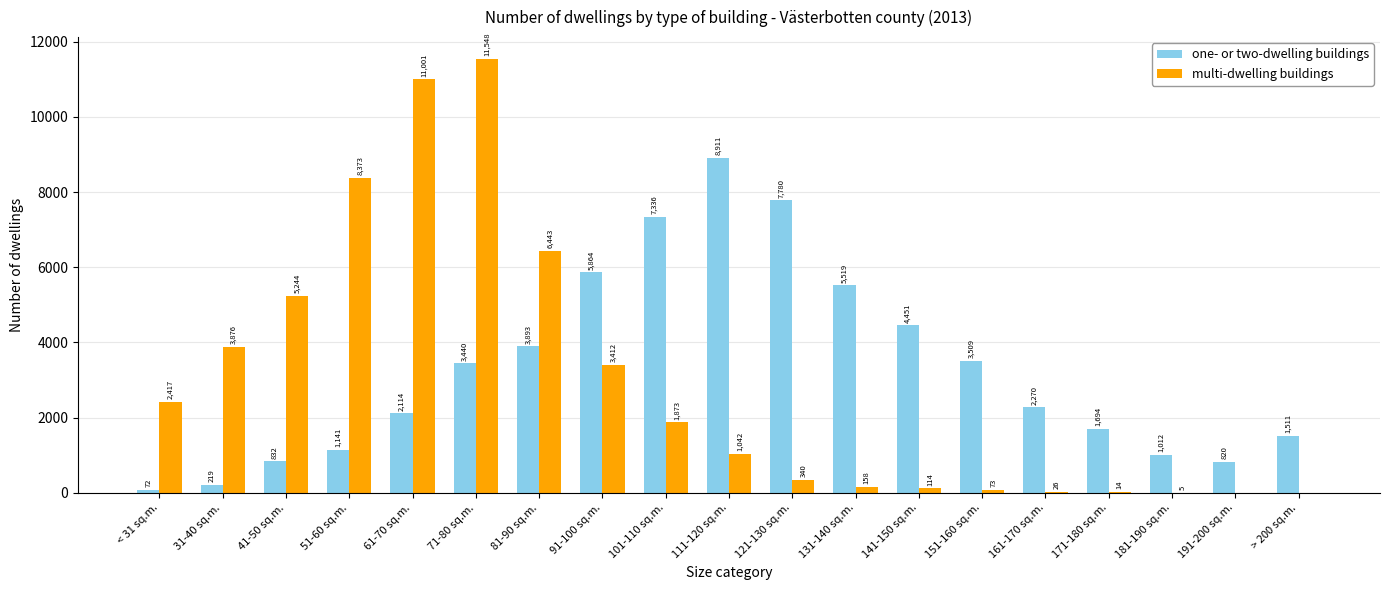

What is the approximate value of one- or two-dwelling buildings at 131-140 sq.m.?

5519